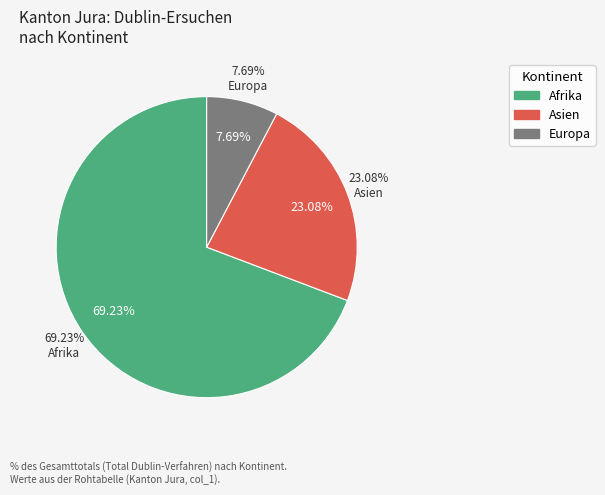

True or false: Amerika accounts for 0% of the total.

True